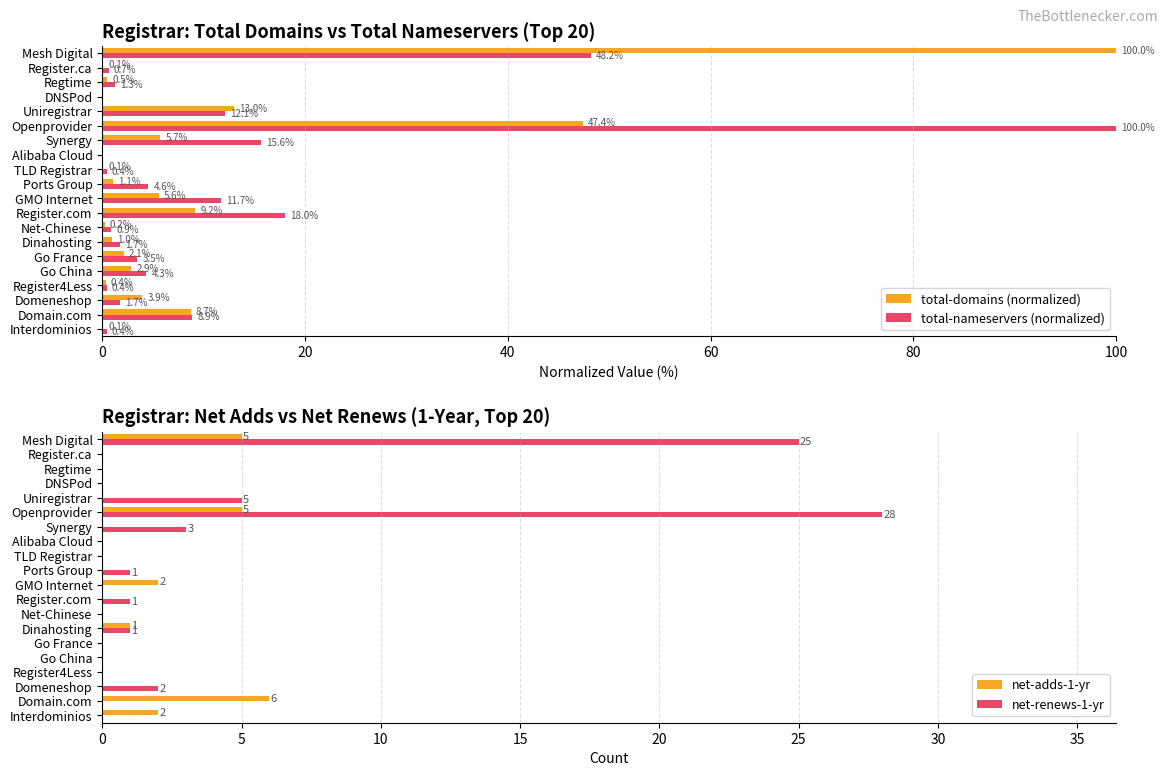

True or false: total-nameservers (normalized) has a value of 3.4 at Synergy.

False